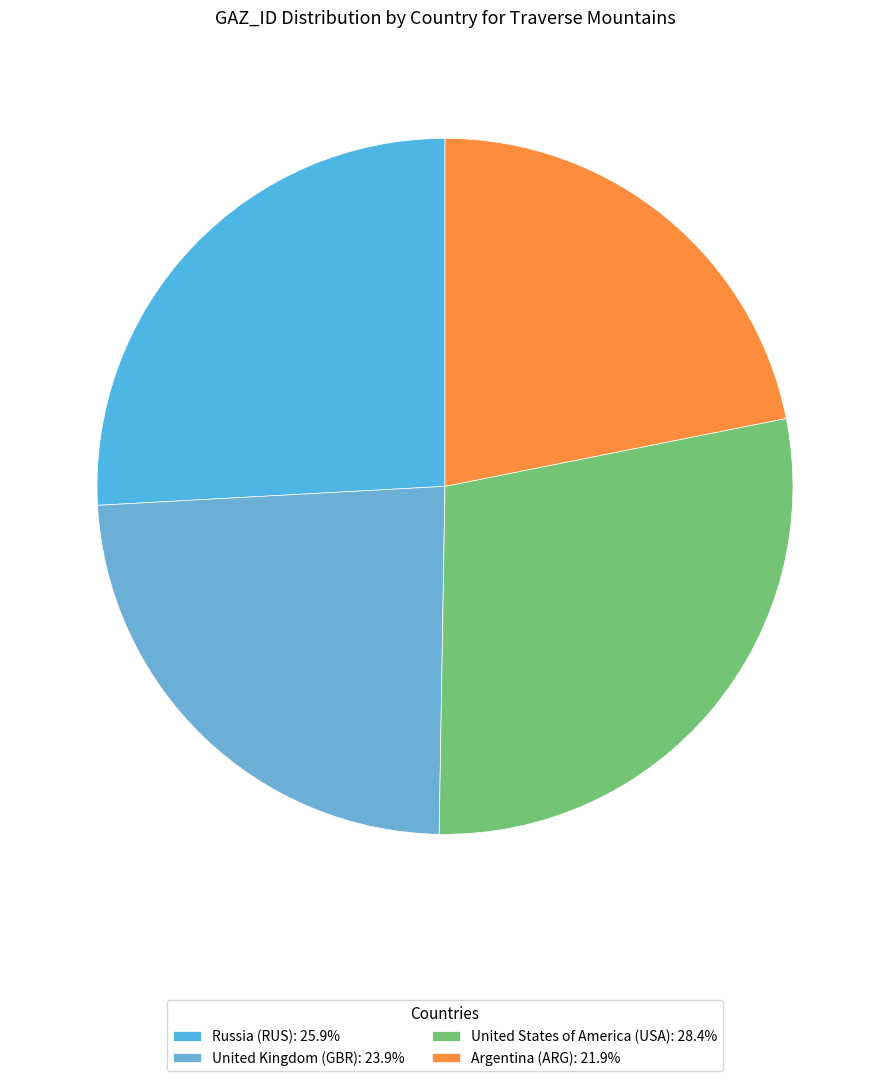

The United States of America (USA) slice represents 28% of the pie. True or false?

True